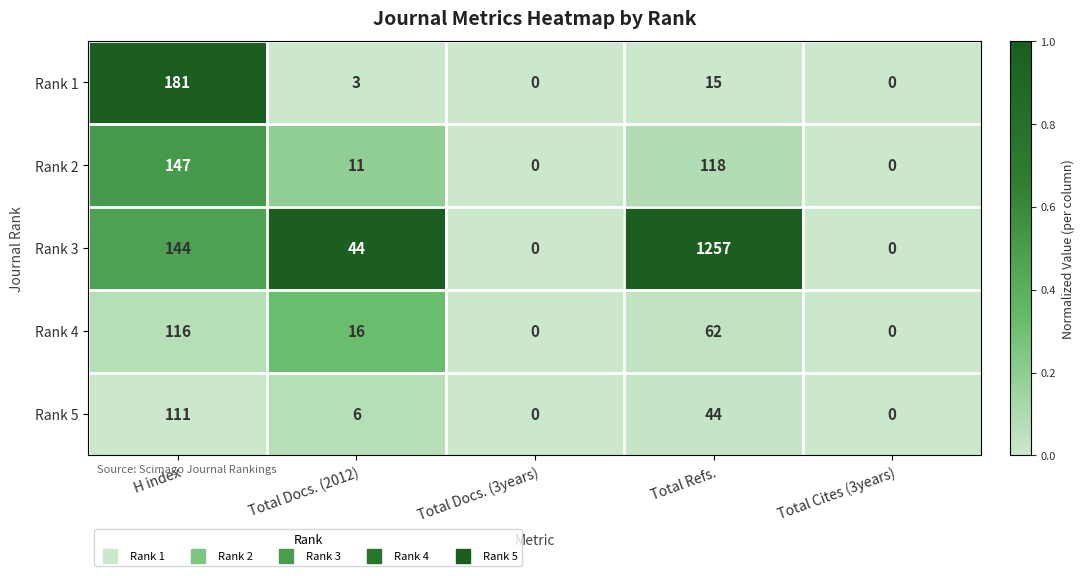

Reading left to right, transcribe all the data shown in this chart.

Rank 1: H index=181	Total Docs. (2012)=3	Total Docs. (3years)=0	Total Refs.=15	Total Cites (3years)=0
Rank 2: H index=147	Total Docs. (2012)=11	Total Docs. (3years)=0	Total Refs.=118	Total Cites (3years)=0
Rank 3: H index=144	Total Docs. (2012)=44	Total Docs. (3years)=0	Total Refs.=1257	Total Cites (3years)=0
Rank 4: H index=116	Total Docs. (2012)=16	Total Docs. (3years)=0	Total Refs.=62	Total Cites (3years)=0
Rank 5: H index=111	Total Docs. (2012)=6	Total Docs. (3years)=0	Total Refs.=44	Total Cites (3years)=0